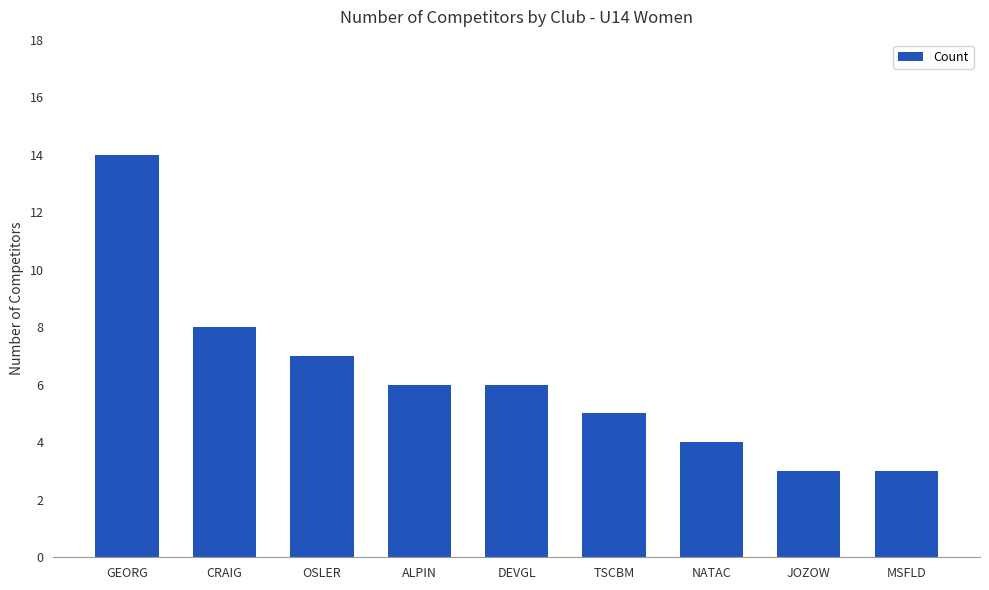

Between TSCBM and NATAC, which is larger?

TSCBM